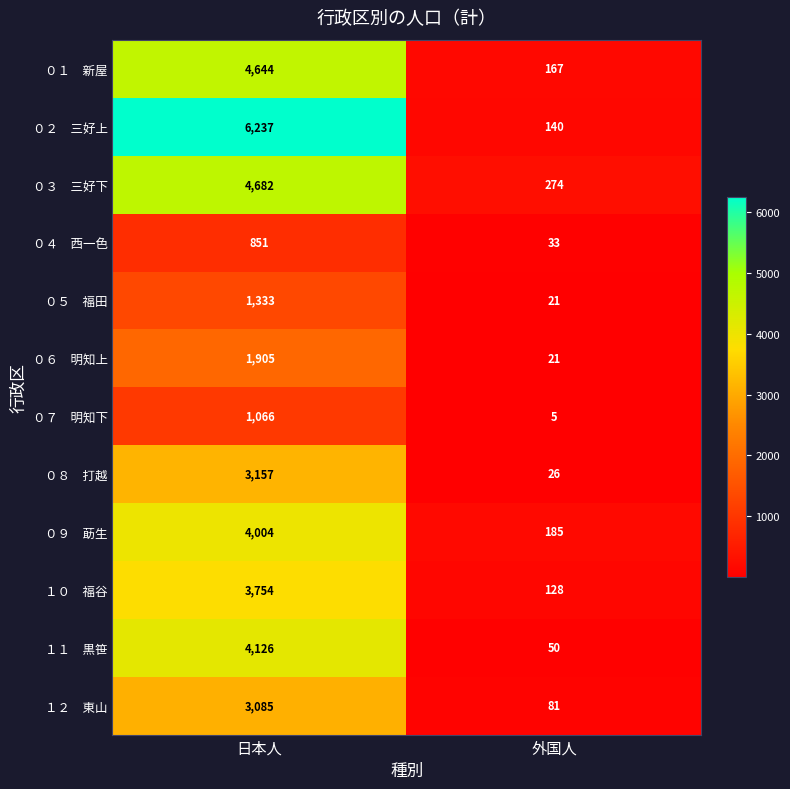

At which category is the sum across all series the highest?

日本人